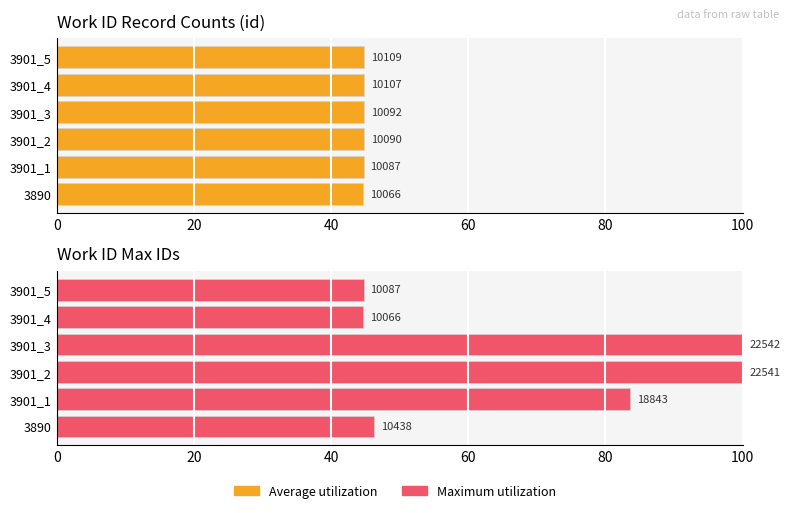

Reading left to right, transcribe all the data shown in this chart.

Average utilization: 44.7	44.7	44.8	44.8	44.8	44.8
Maximum utilization: 46.3	83.6	100.0	100.0	44.7	44.7